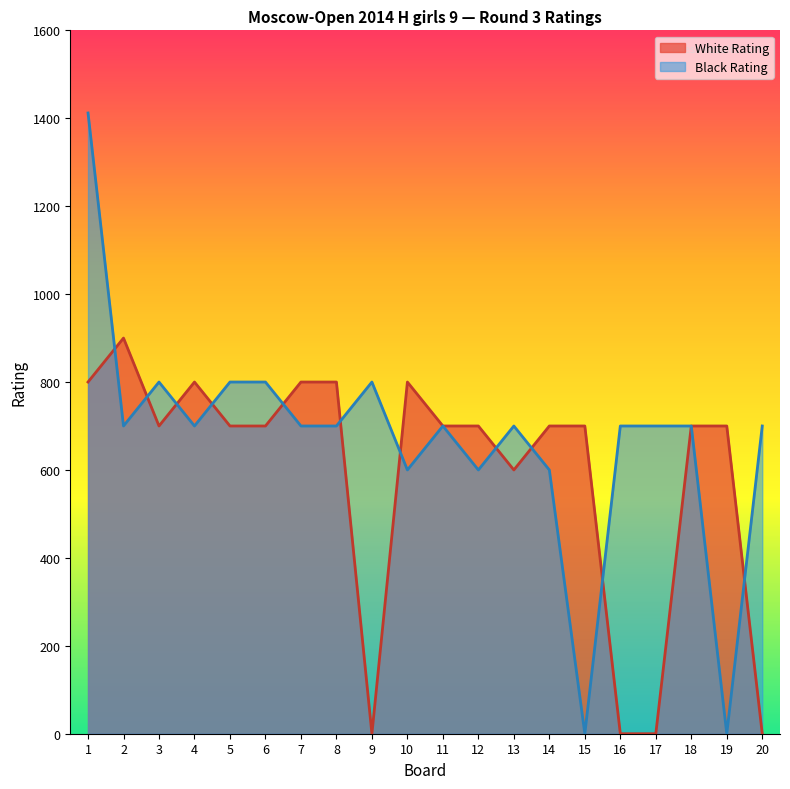

What are all the series names shown in the legend?

White Rating, Black Rating